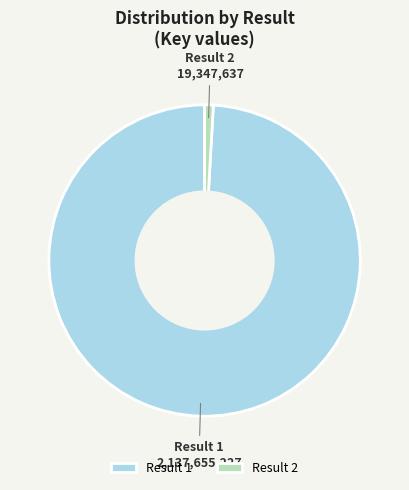

The Result 2 slice represents 1% of the pie. True or false?

True